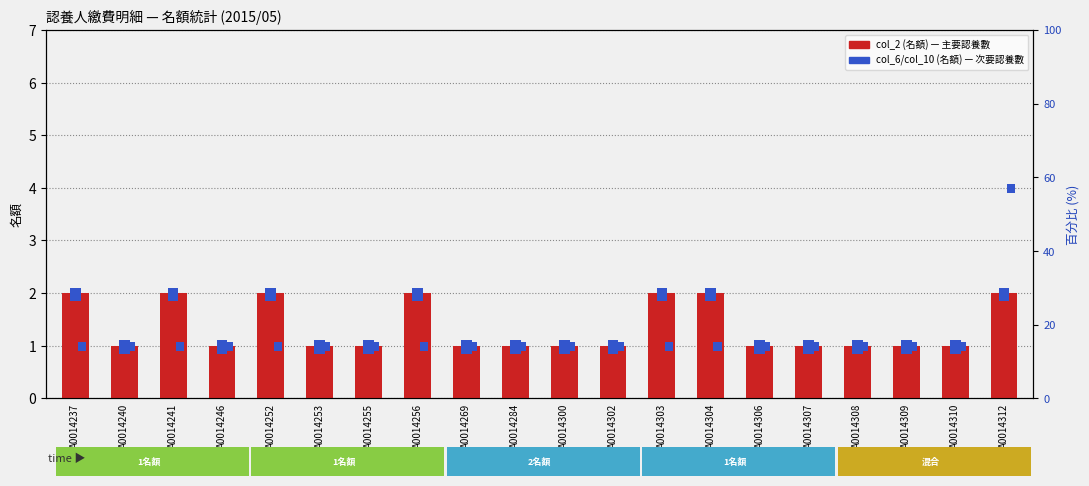

Between A0014253 and A0014255, which is larger?

A0014253